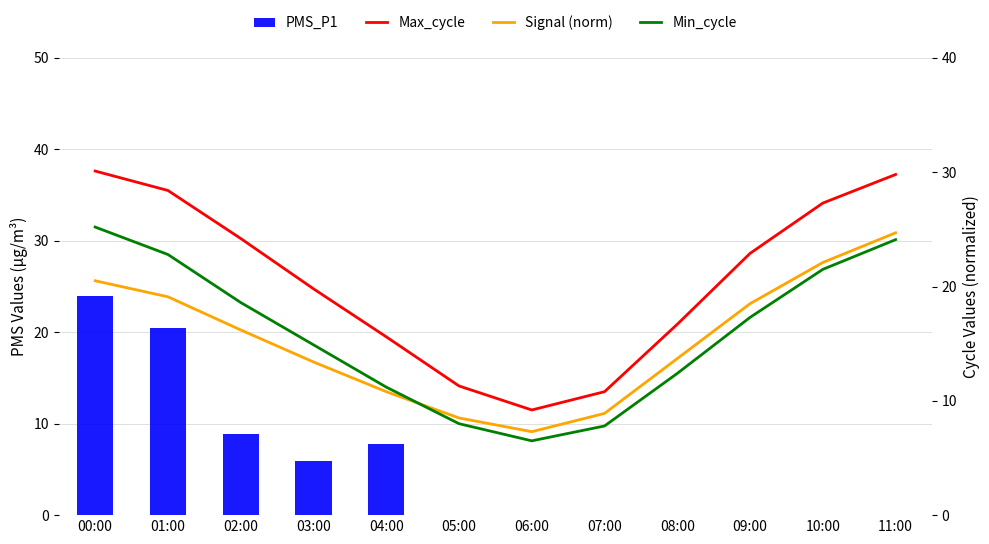

What is the value of the Min_cycle bar at the 11th from the left?

21.5